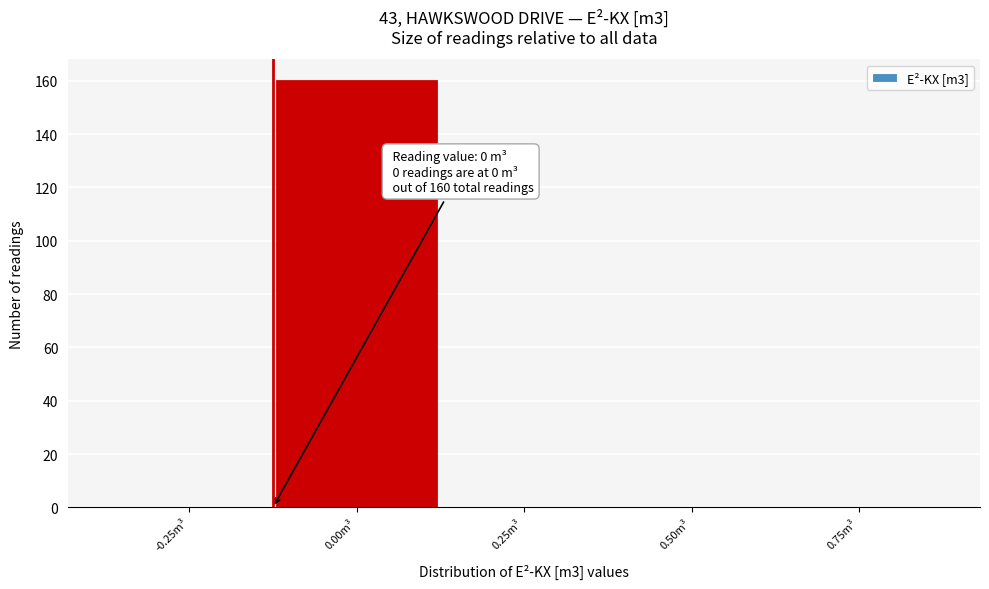

Reading left to right, list all the values displayed in this chart.

-0.25m³=0	0.00m³=160	0.25m³=0	0.50m³=0	0.75m³=0